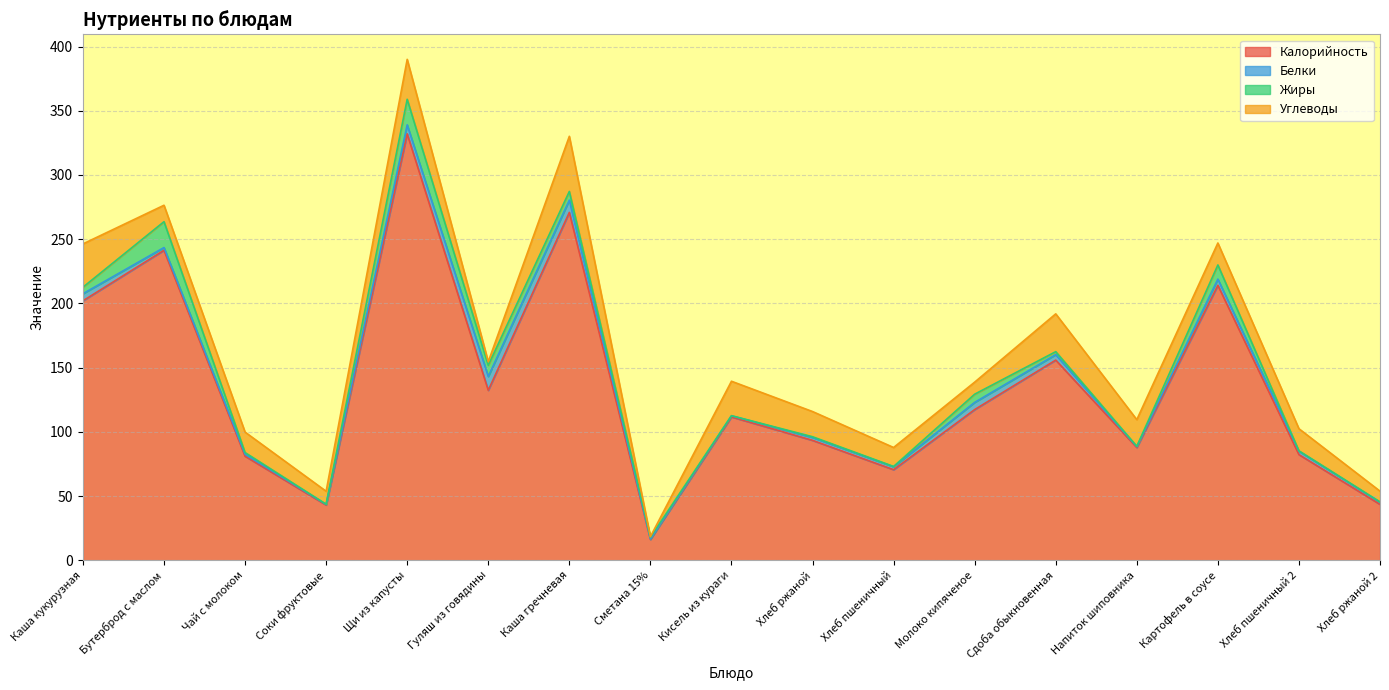

What position from the left is Хлеб ржаной 2?

17